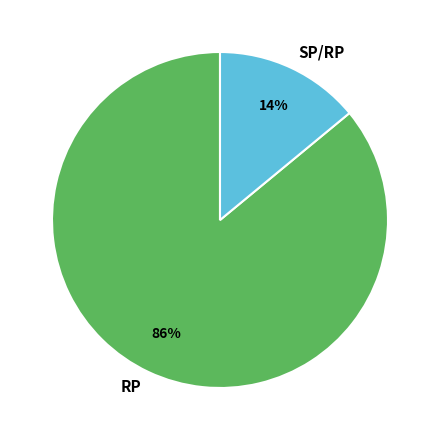

To the nearest percent, what is the average slice percentage?

50%